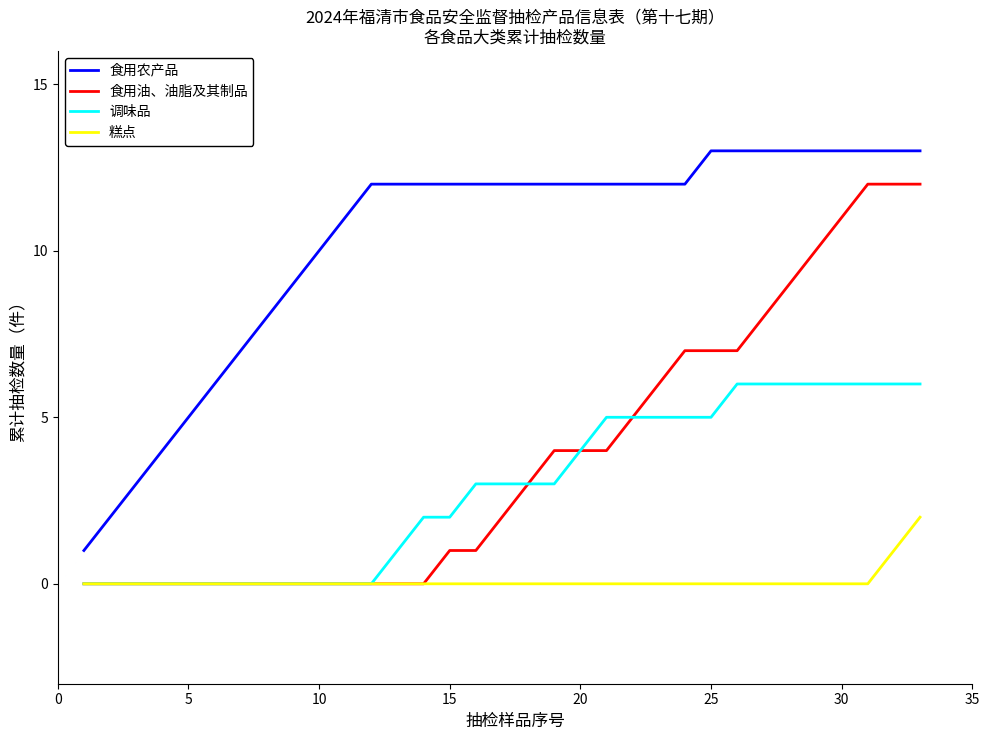

True or false: 糕点 and 食用农产品 cross at least once.

False